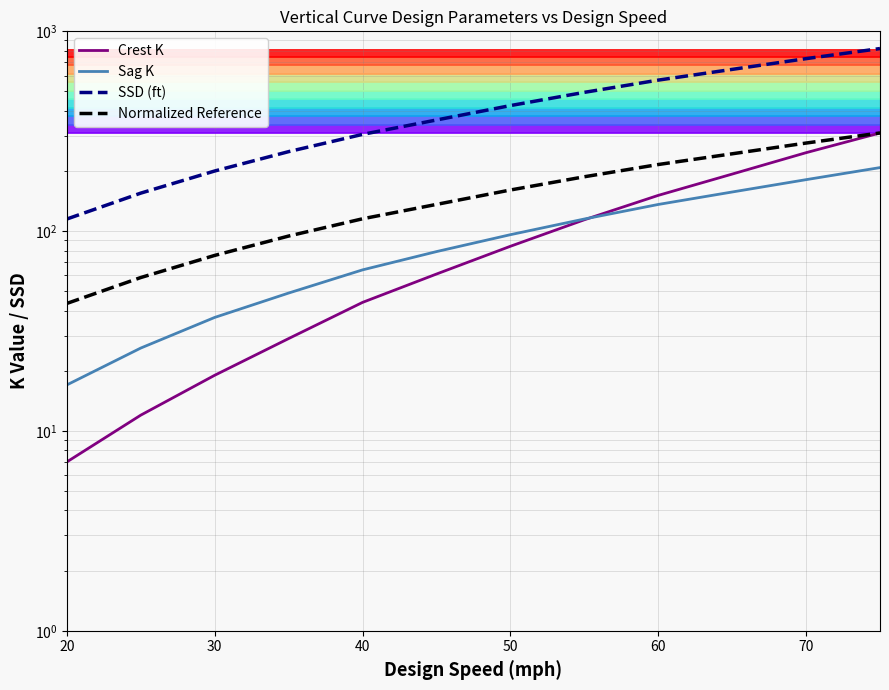

What is the value of the Sag K point at the 2nd from the left?

26.0